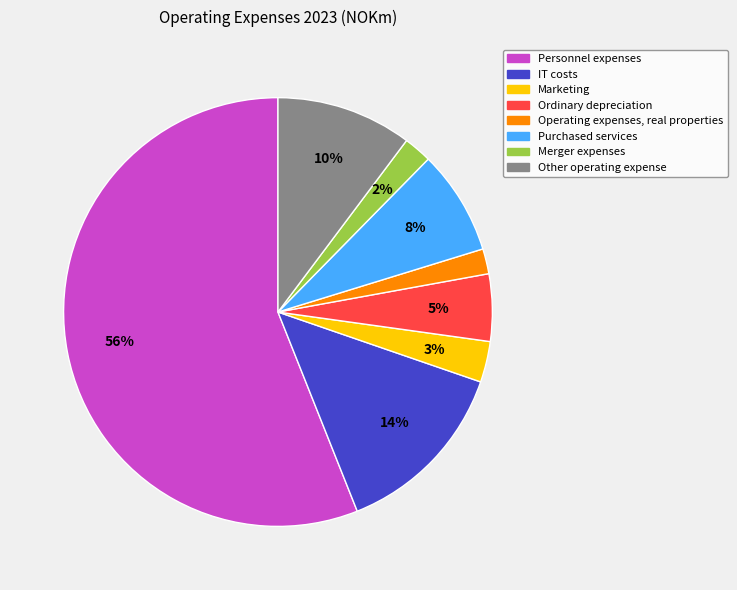

What is the majority slice?

Personnel expenses